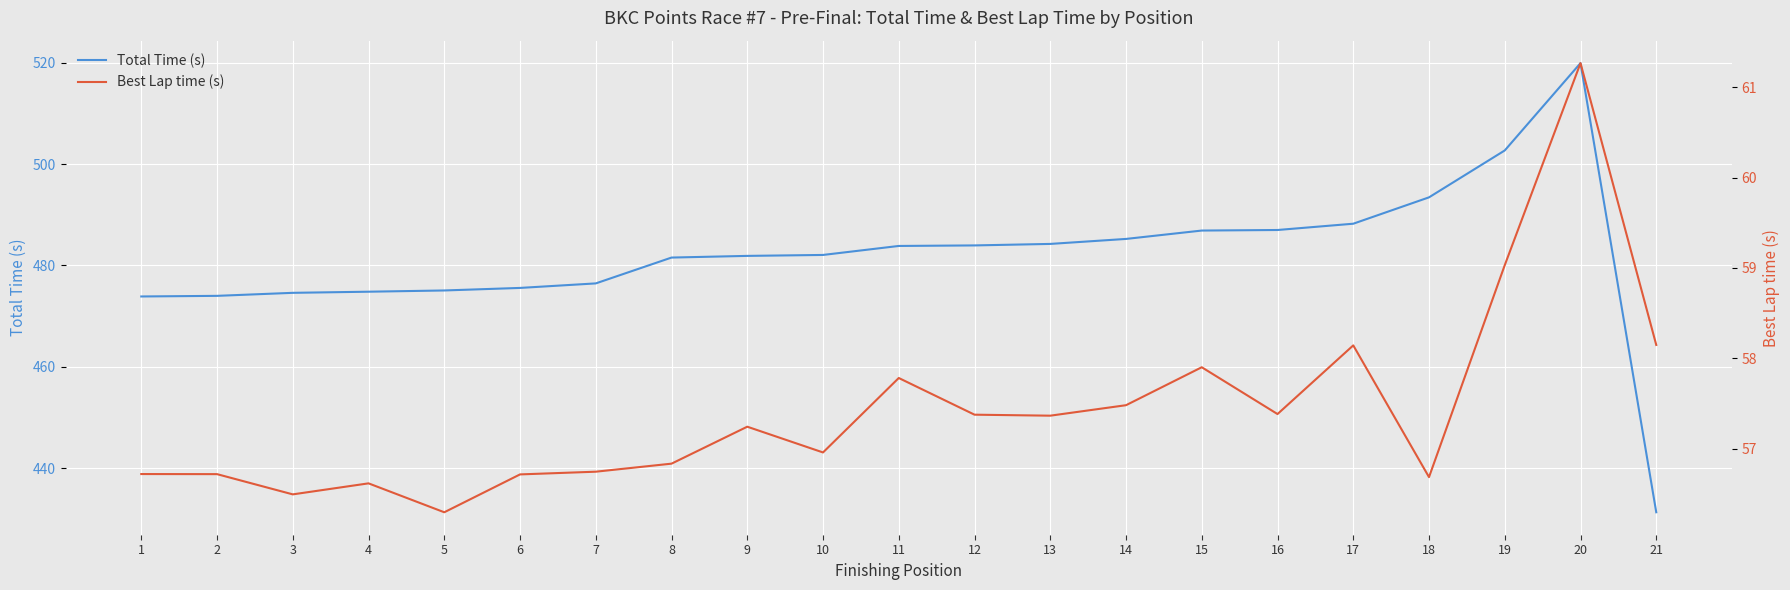

Which series has the widest spread of values?

Total Time (s)